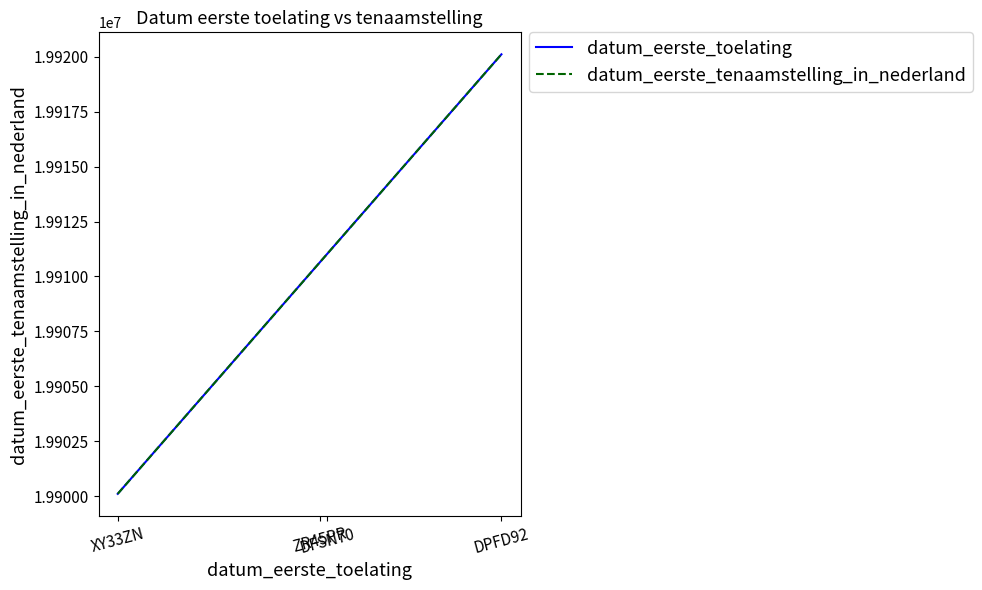

At how many categories does at least one series exceed 19901207?

3